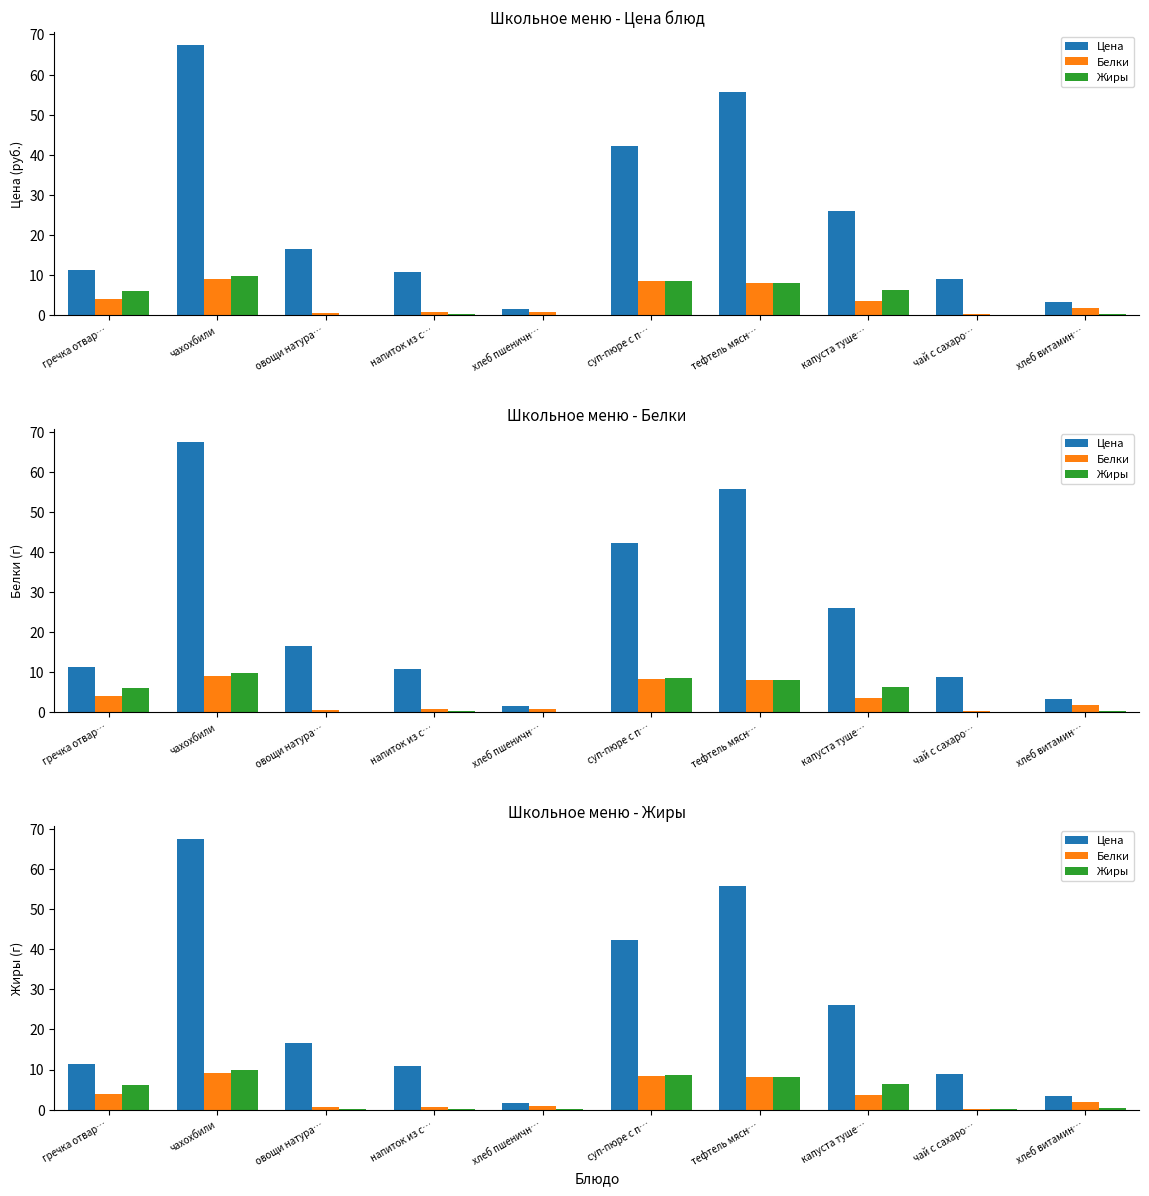

Which category has the highest value across all series?

чахохбили